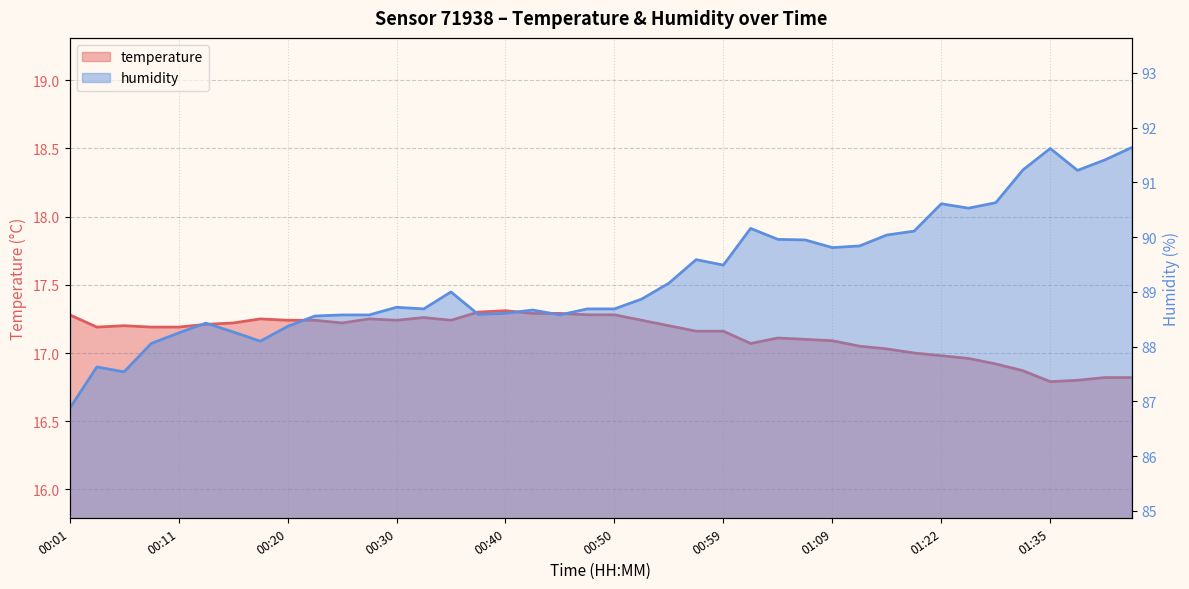

What is the label of the 3rd point from the right?

01:38